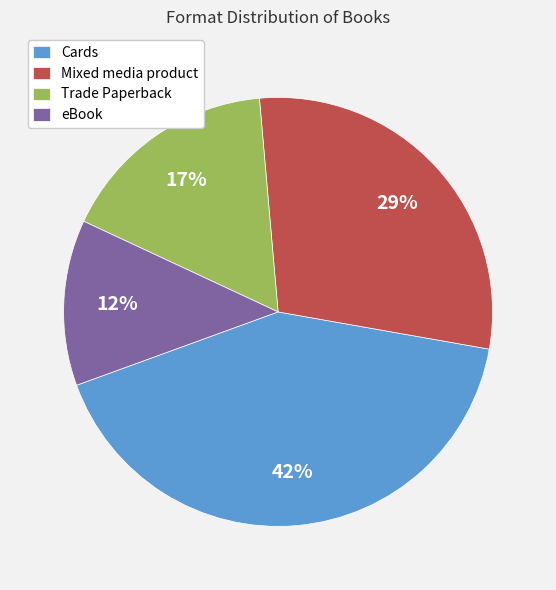

How many slices are in this pie chart?

4